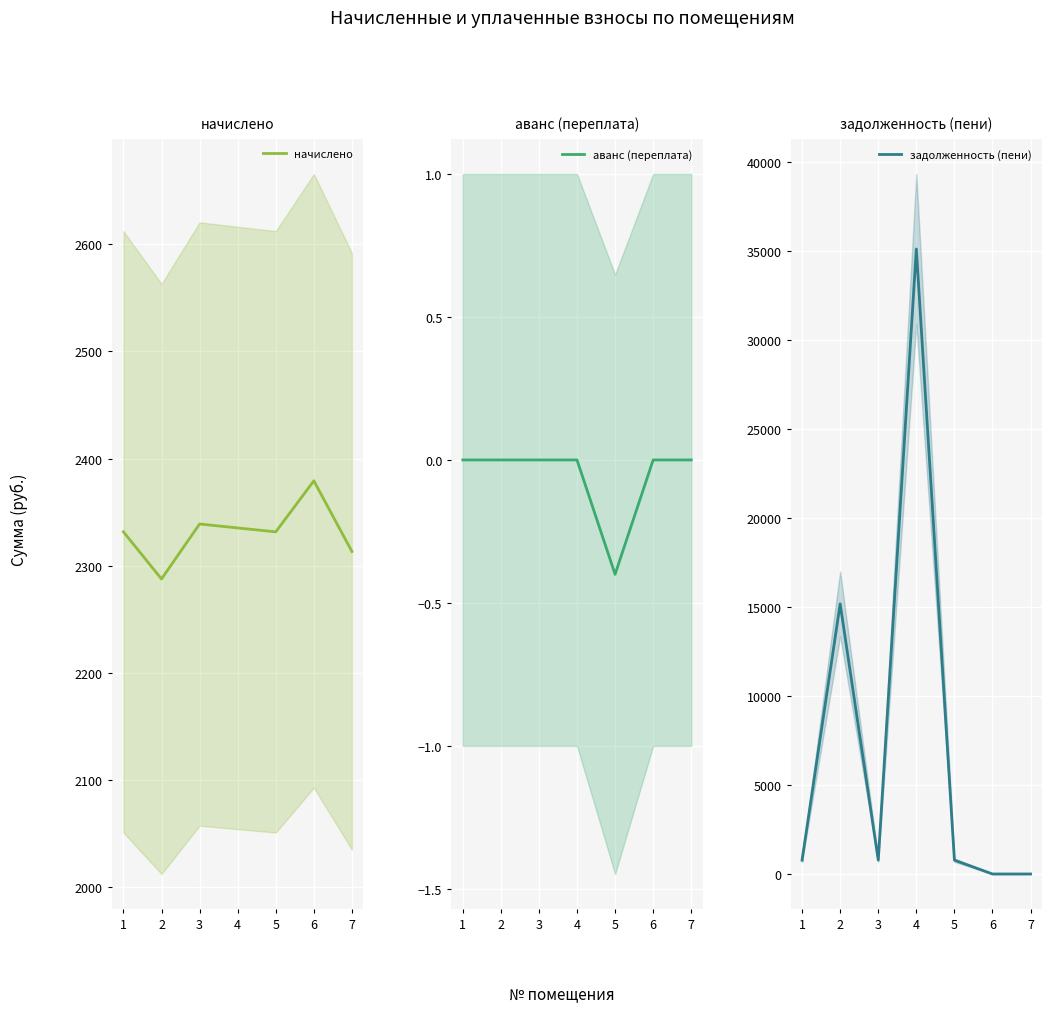

True or false: аванс (переплата) has a value of -0.2 at 4.

False